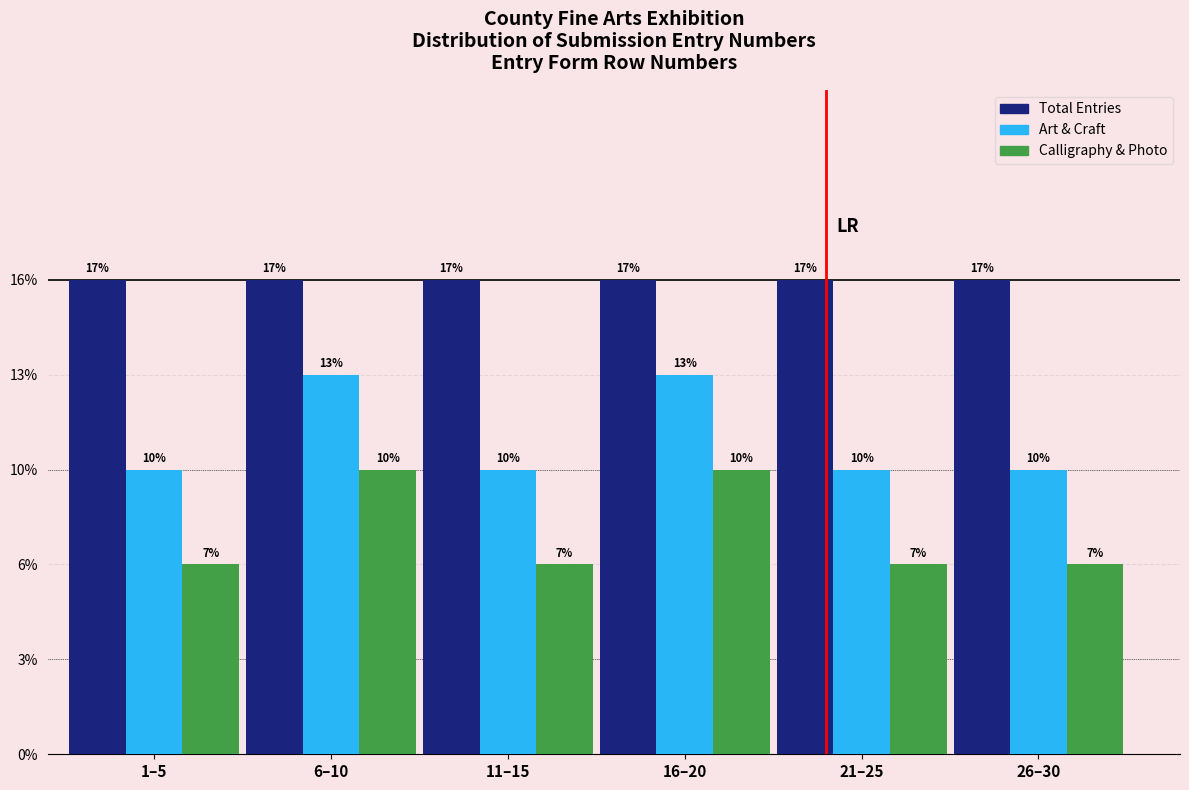

What are all the series names shown in the legend?

Total Entries, Art & Craft, Calligraphy & Photo